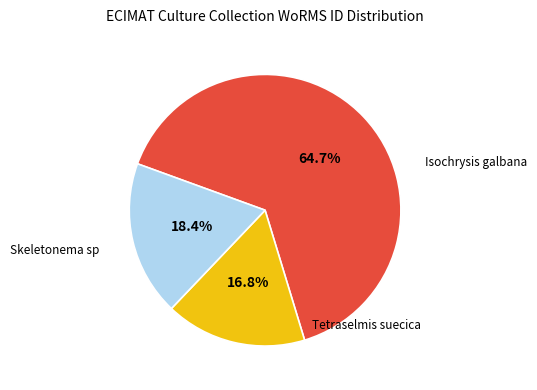

How many slices are in this pie chart?

3